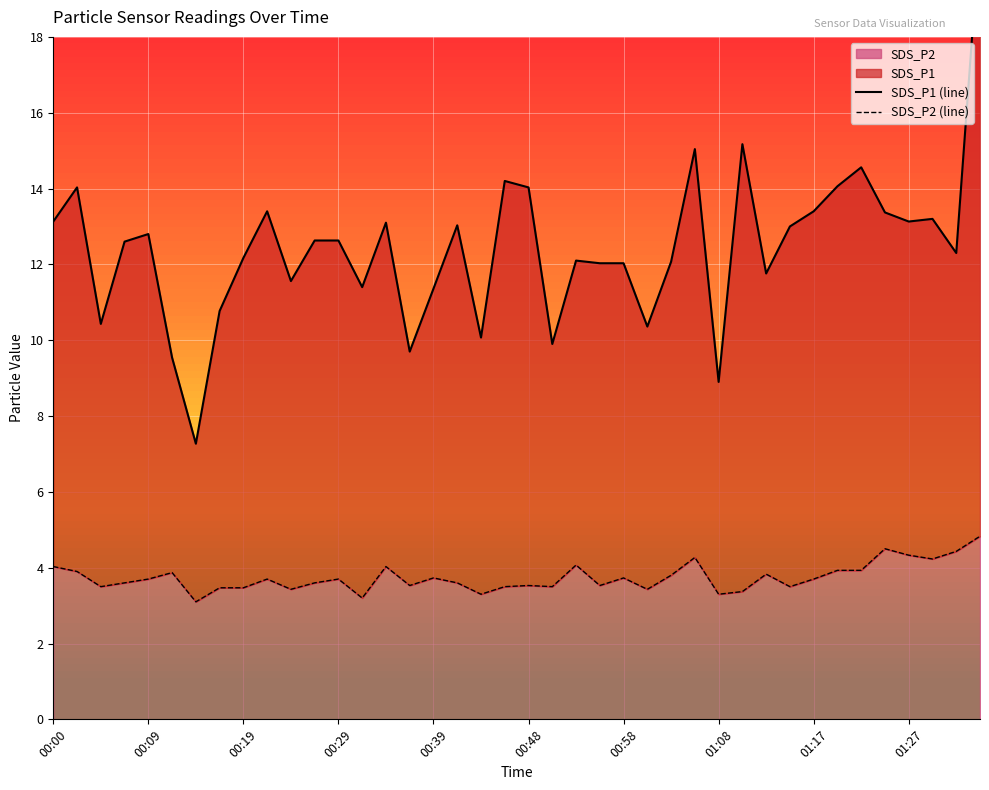

The value of SDS_P1 (line) at 10 is 4.0. True or false?

False